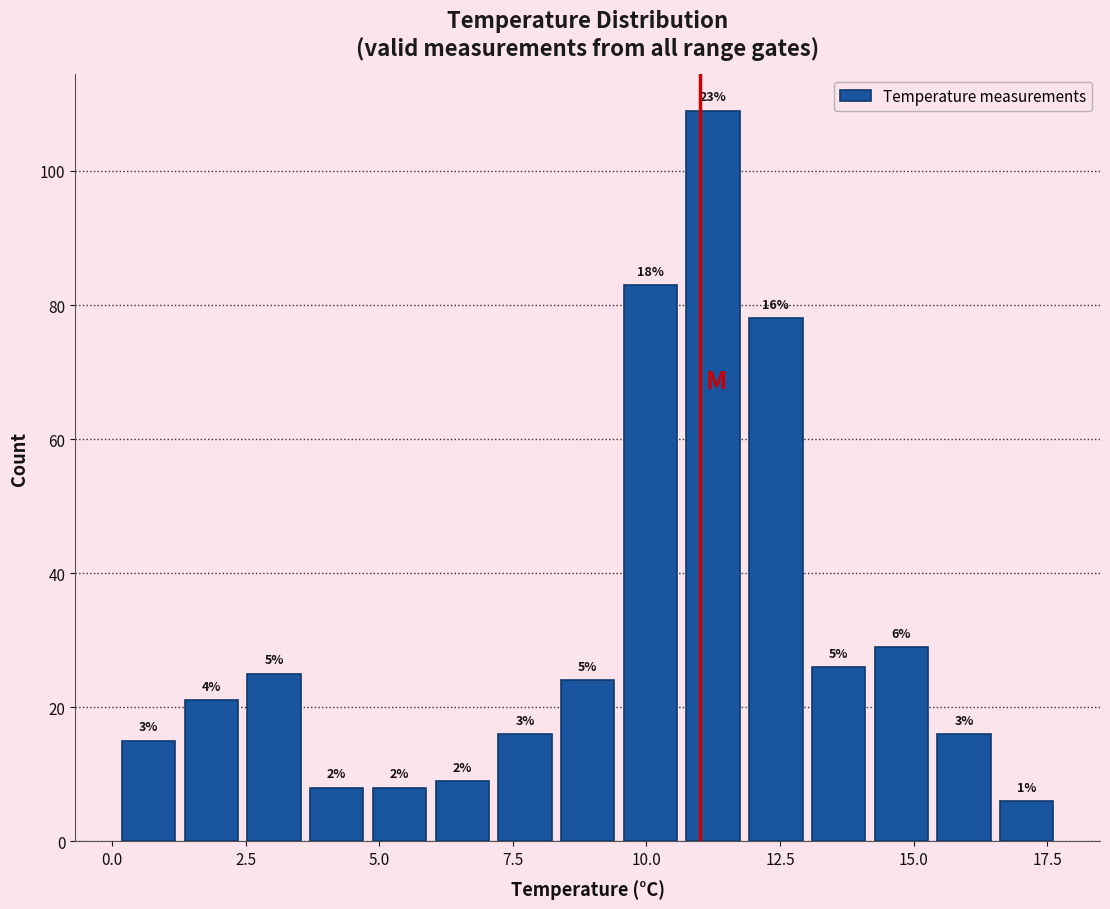

Around what value on the x-axis is the tallest bar? Give the approximate position of its centre, as read against the axis.

11.0